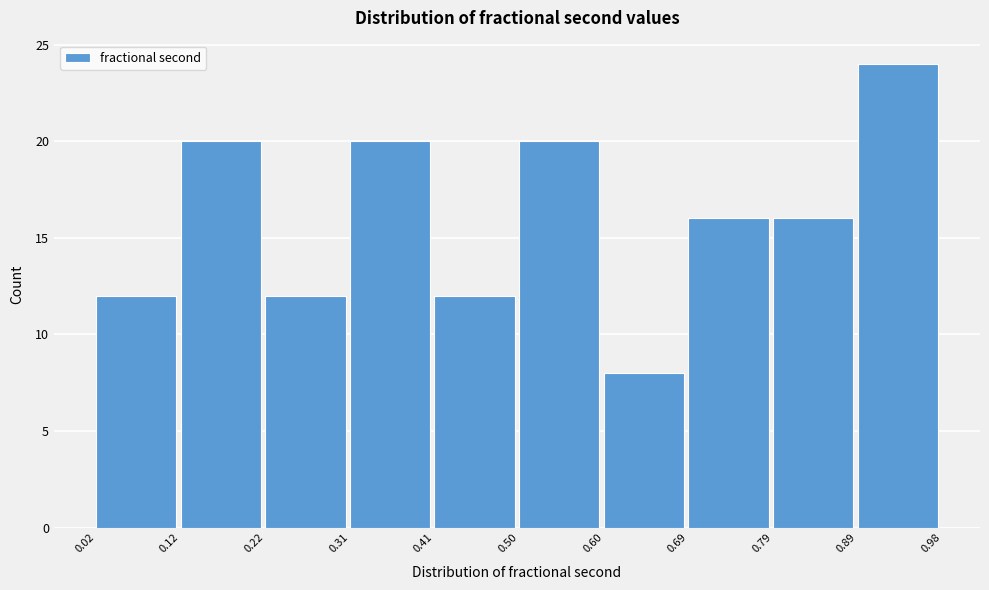

How tall is the bar that spans 0.69 to 0.79 on the x-axis? The values are not printed on the chart, so give them approximately, as read against the axis.

16